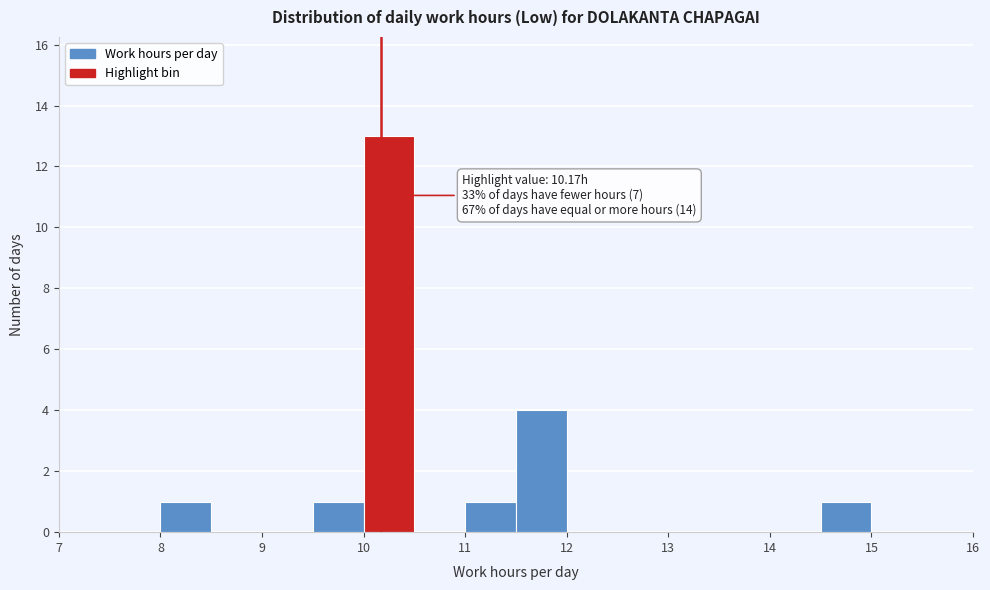

Over which range of the x-axis is the bar tallest?

10.0 to 10.5